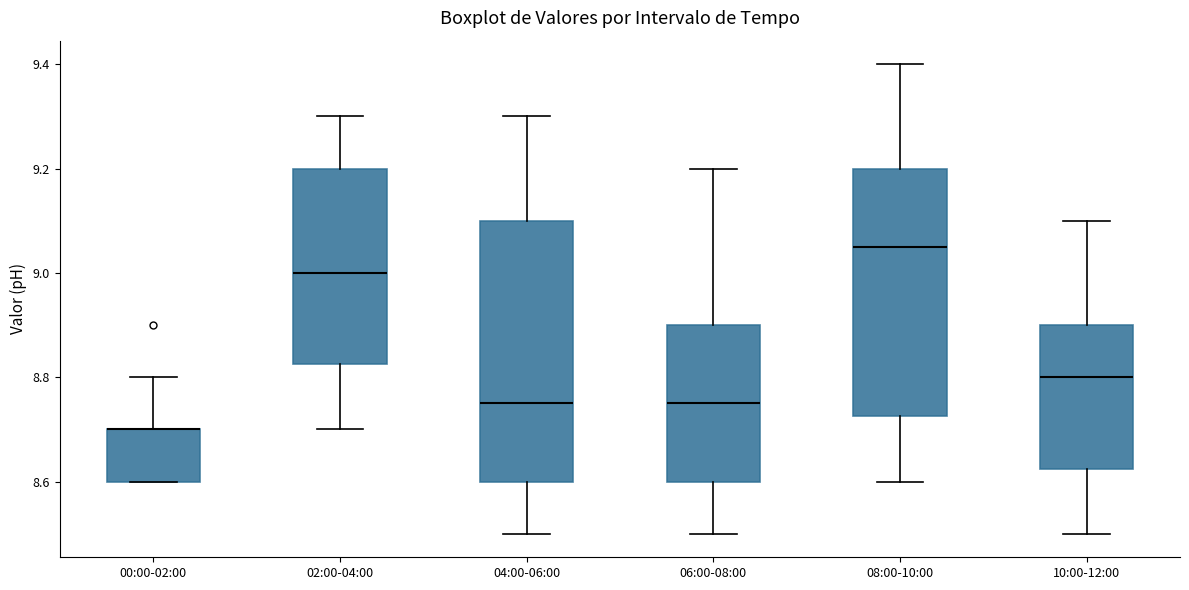

Where does the lower whisker of the box for 04:00-06:00 end on the y-axis? The values are not printed on the chart, so give them approximately, as read against the axis.

8.50